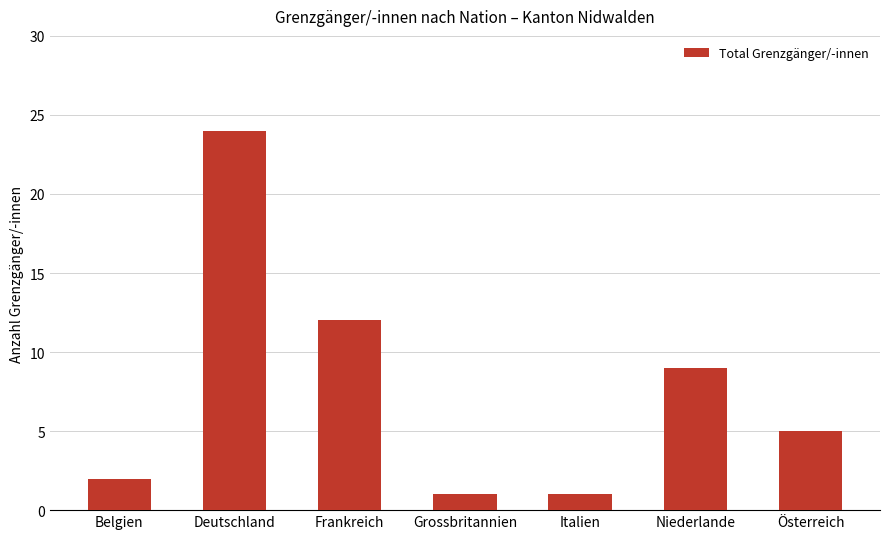

What is the change in value from Belgien to Grossbritannien?

-1